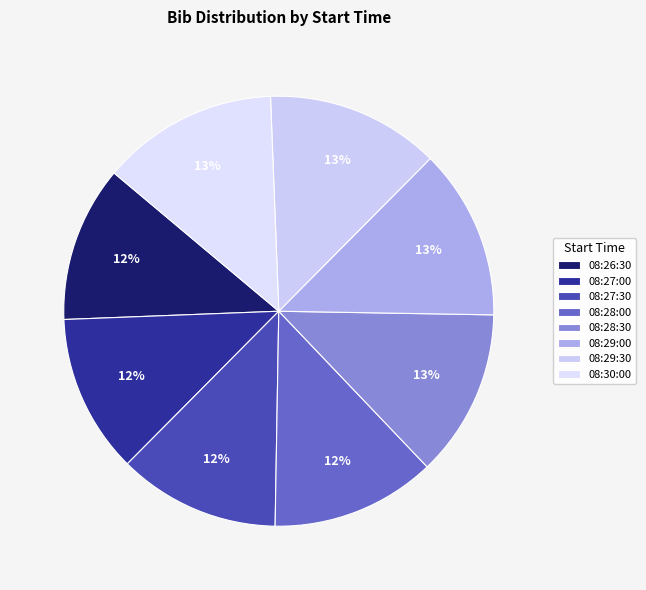

To the nearest percent, what is the combined percentage of 08:27:30 and 08:30:00?

25%